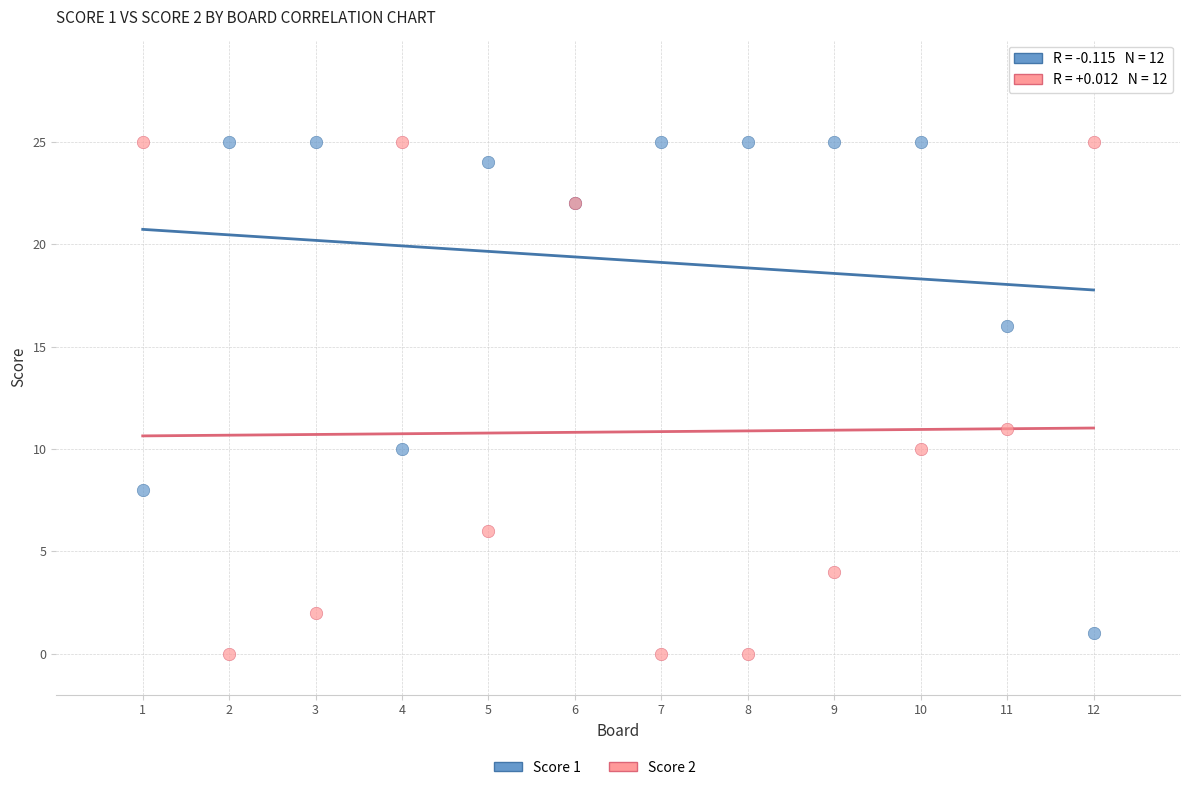

What is the X range (max minus min) for the scatter plot?

11